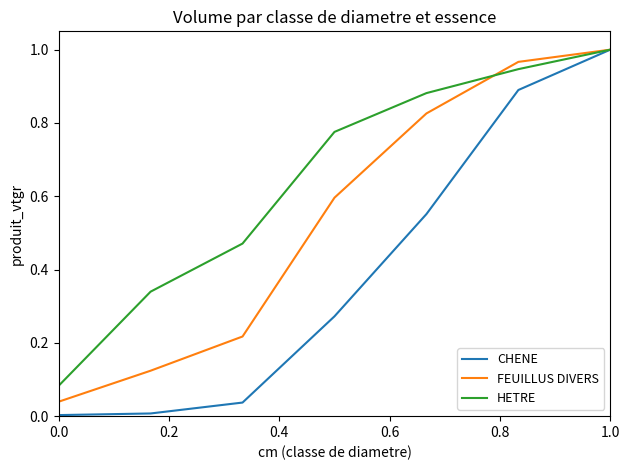

True or false: CHENE and HETRE intersect in this chart.

False